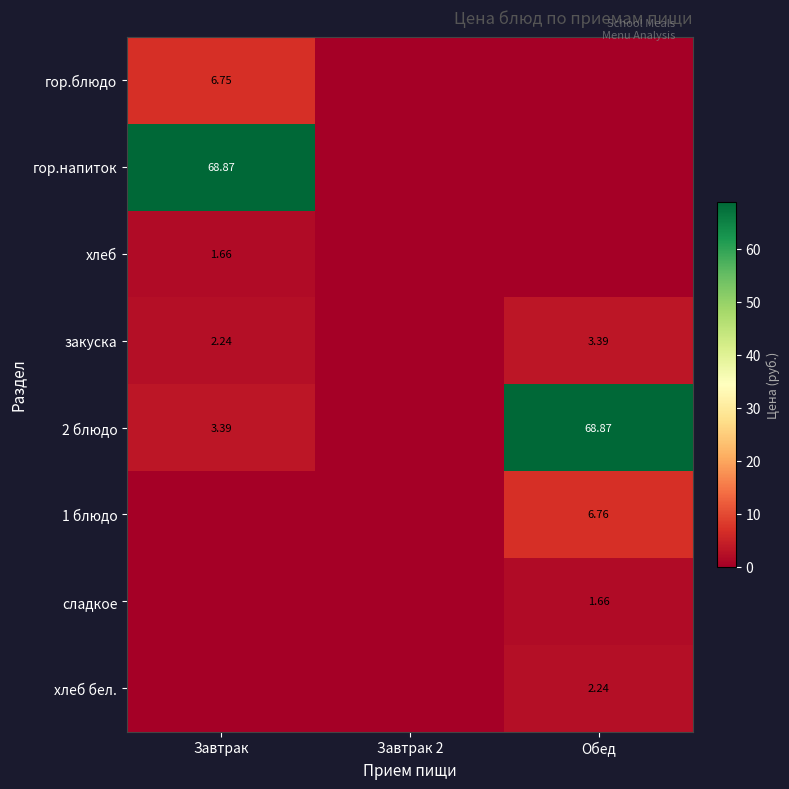

Rank the series at Обед from highest to lowest value.

2 блюдо, 1 блюдо, закуска, хлеб бел., сладкое, гор.блюдо, гор.напиток, хлеб